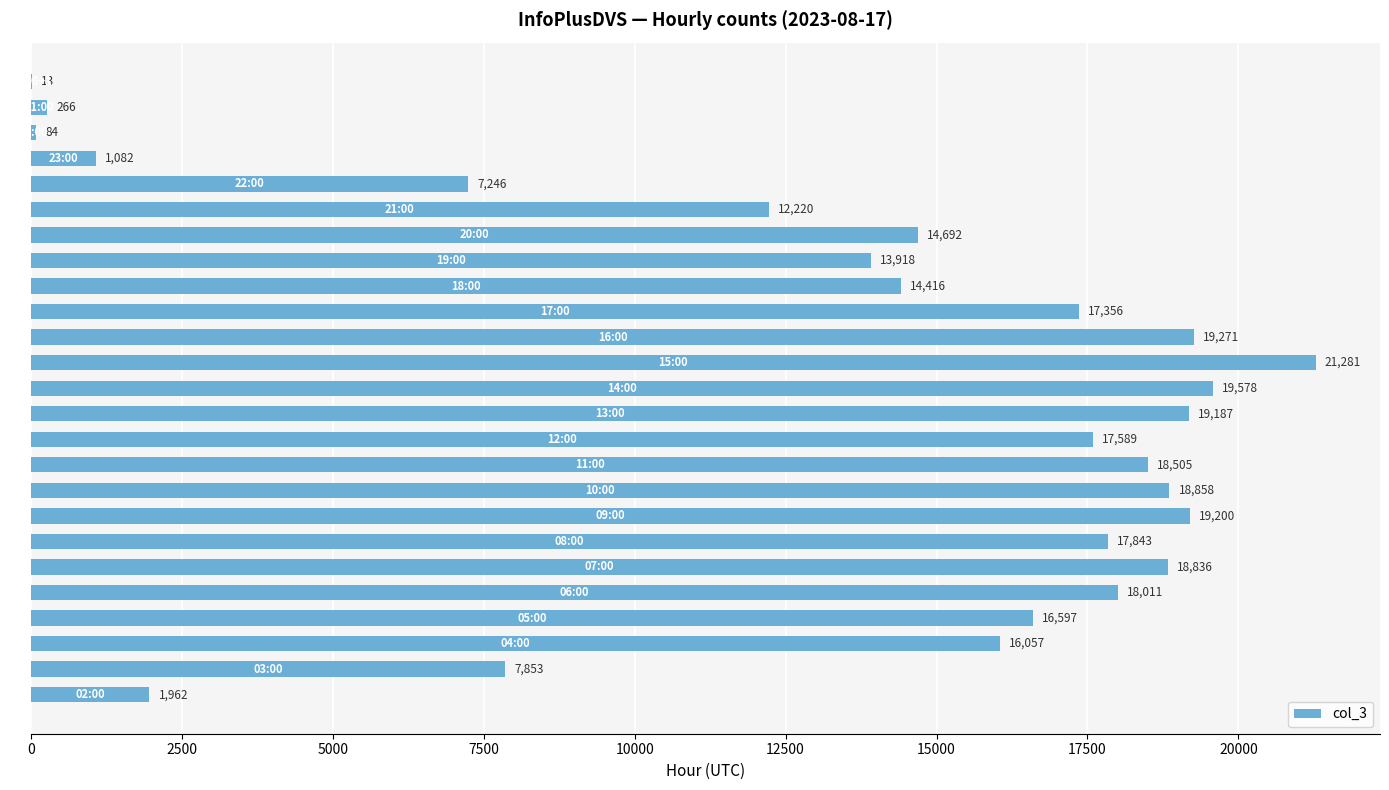

What is the greatest value displayed?

21281